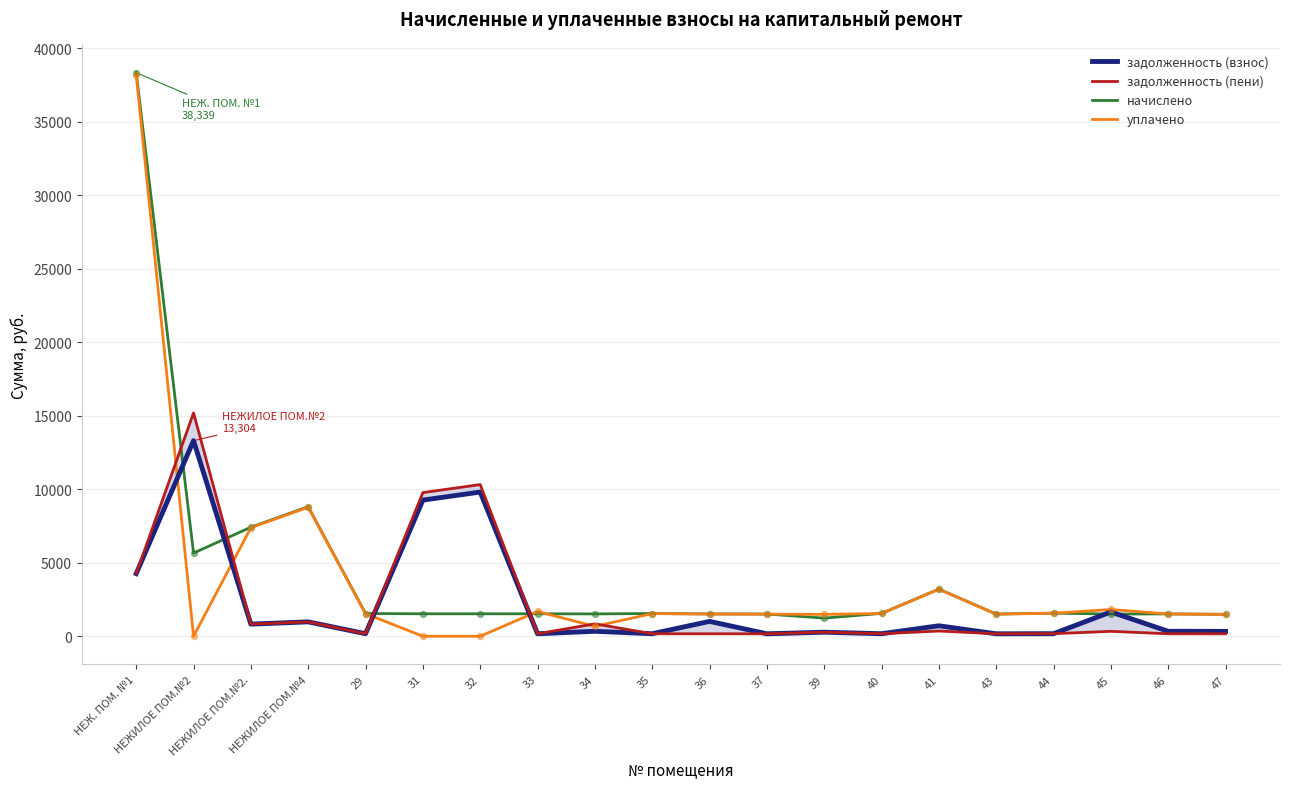

Which series has the largest total across all categories?

начислено